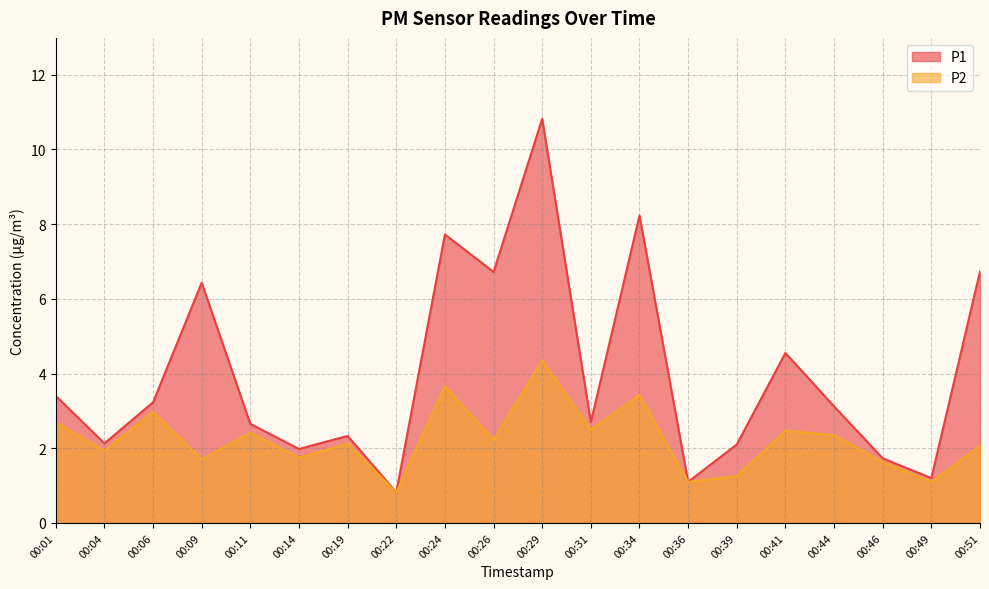

What is the difference between the maximum and minimum values in the P2 series?

3.5